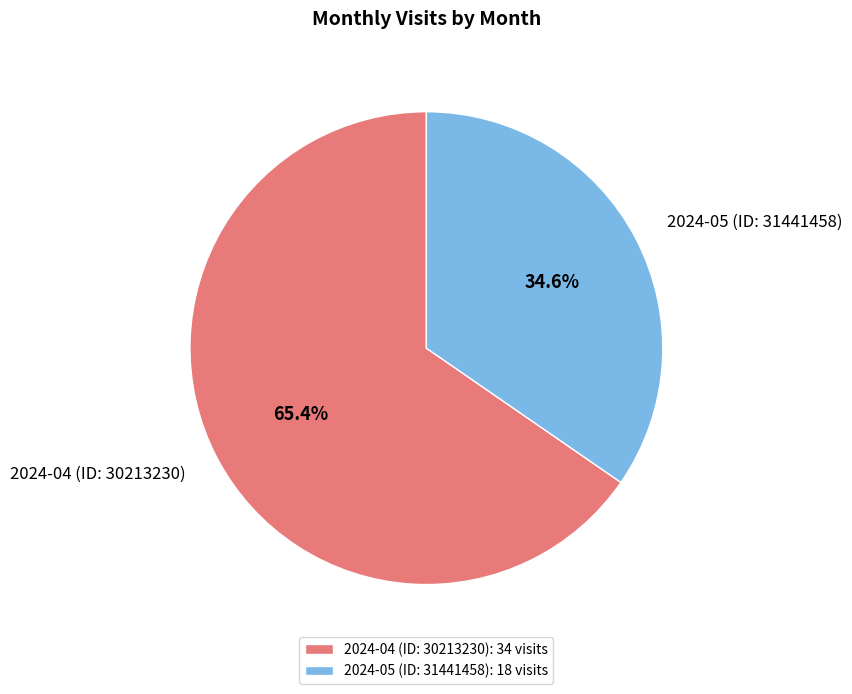

What is the majority slice?

2024-04 (ID: 30213230)